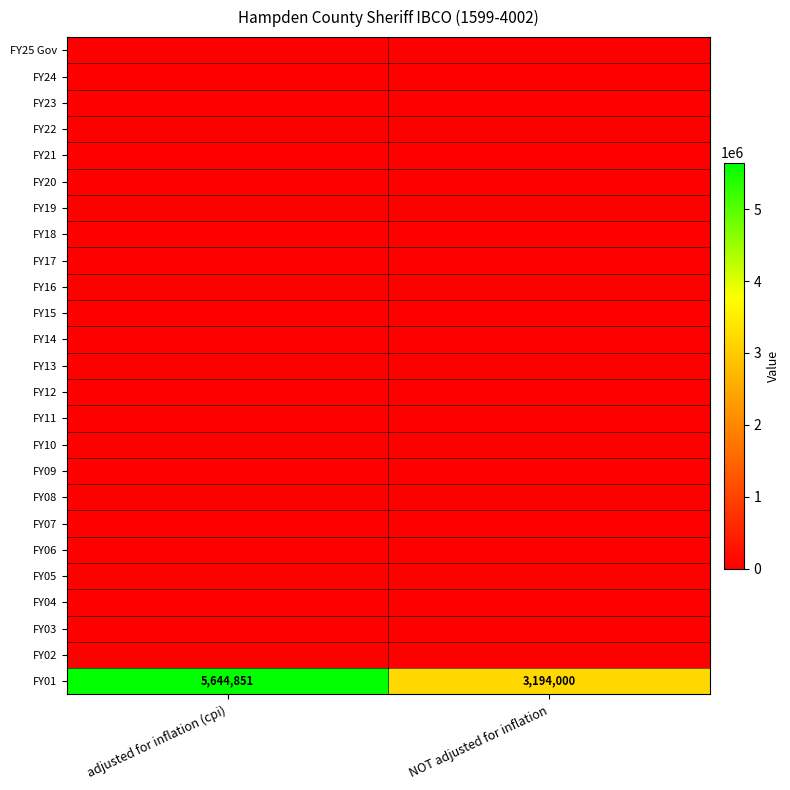

What is the difference between the highest and lowest values at adjusted for inflation (cpi)?

5644851